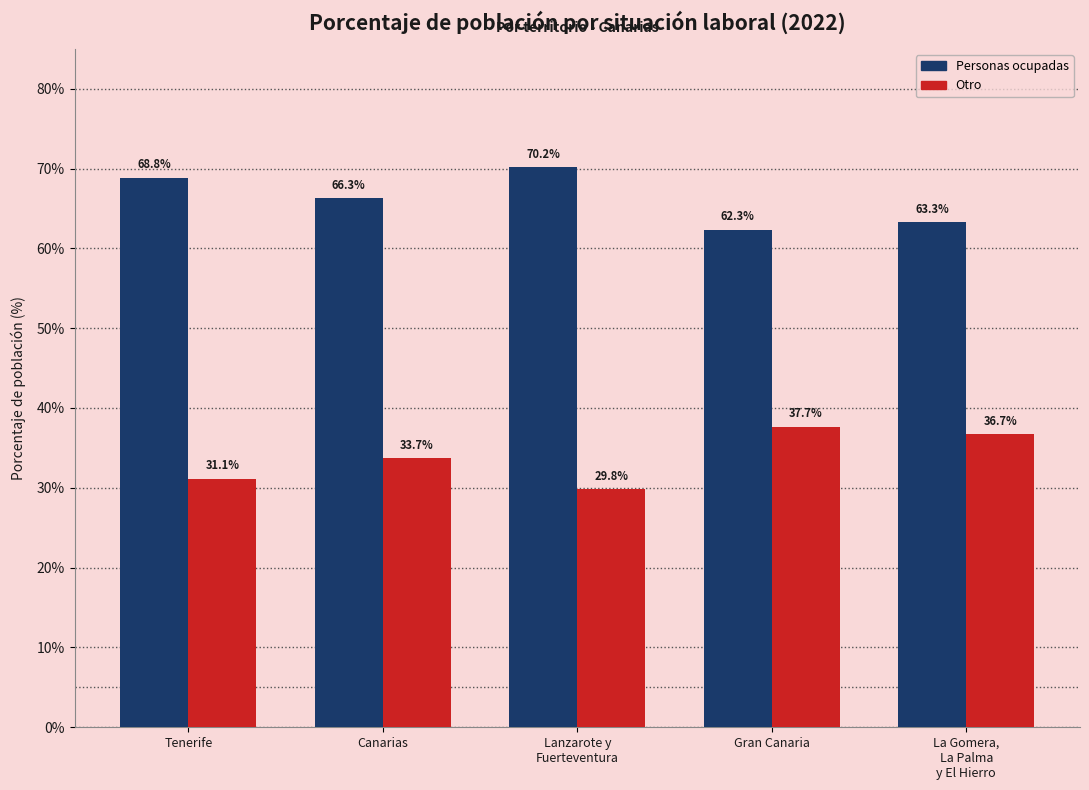

List the series in order of their peak value, highest first.

Personas ocupadas, Otro